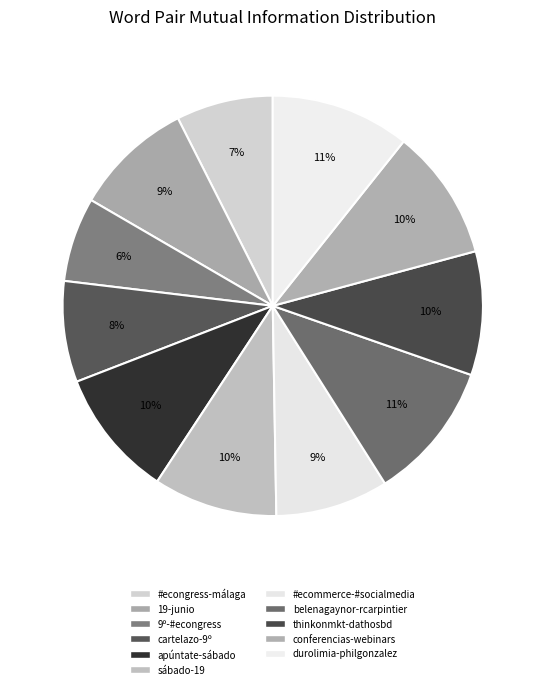

What is the change in value from 19-junio to #ecommerce-#socialmedia?

-0.1